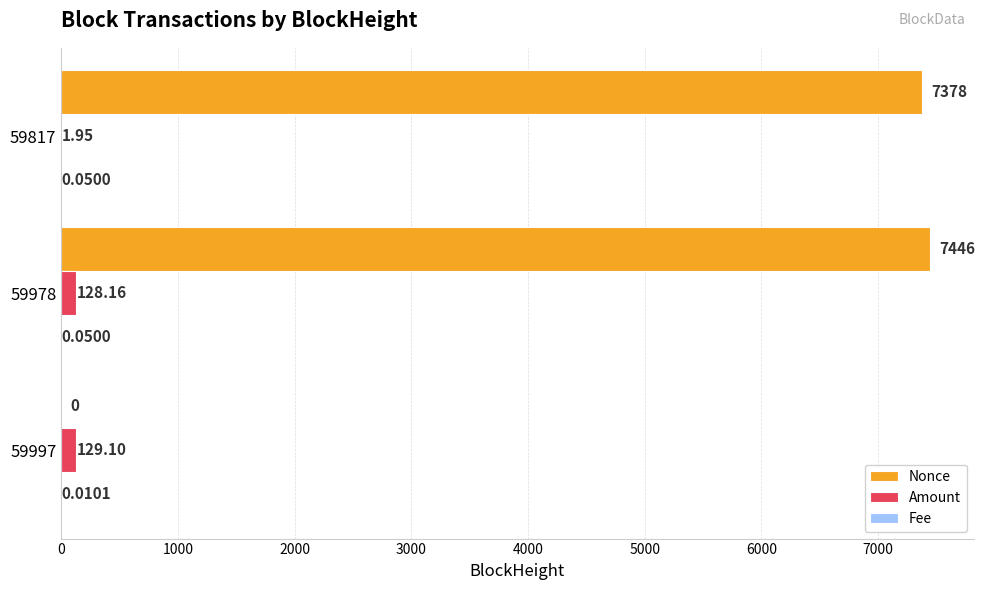

Which series has the largest range (max minus min)?

Nonce